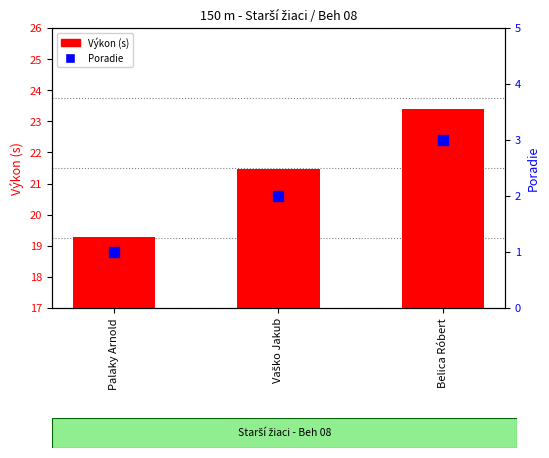

Which series contains the highest Y value?

Výkon (s)